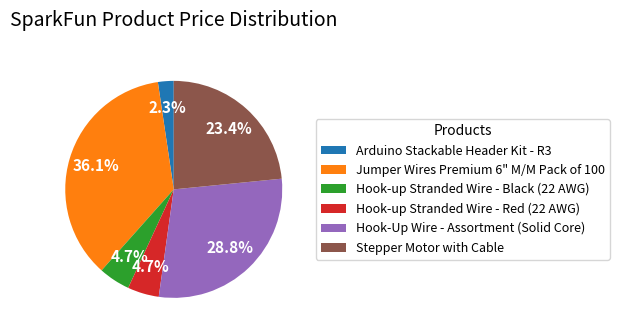

To the nearest percent, what is the difference between the Hook-up Stranded Wire - Black (22 AWG) and Stepper Motor with Cable slice percentages?

19%